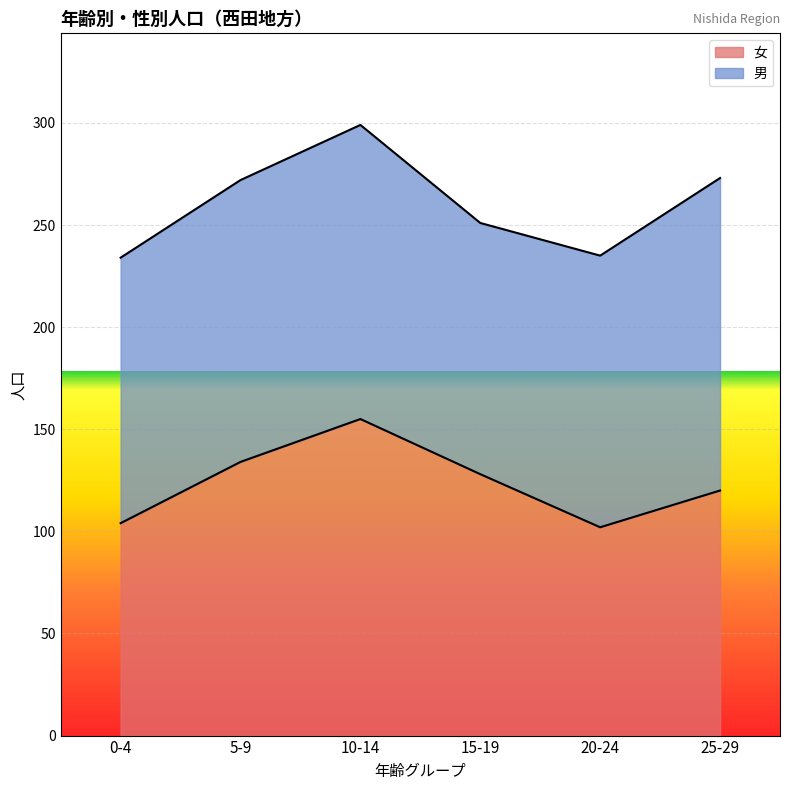

What is the change in value from 20-24 to 25-29?

+18